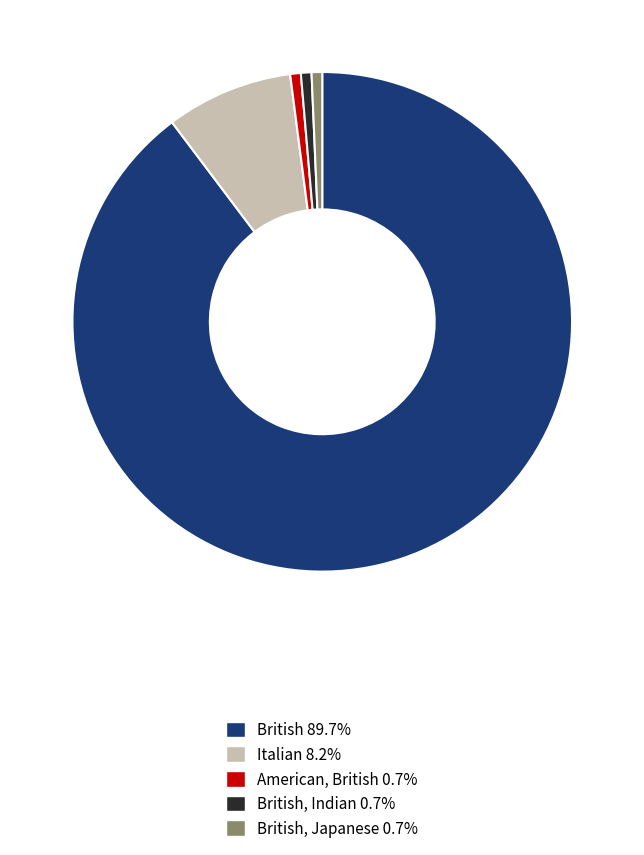

Is there a majority slice in this chart?

Yes